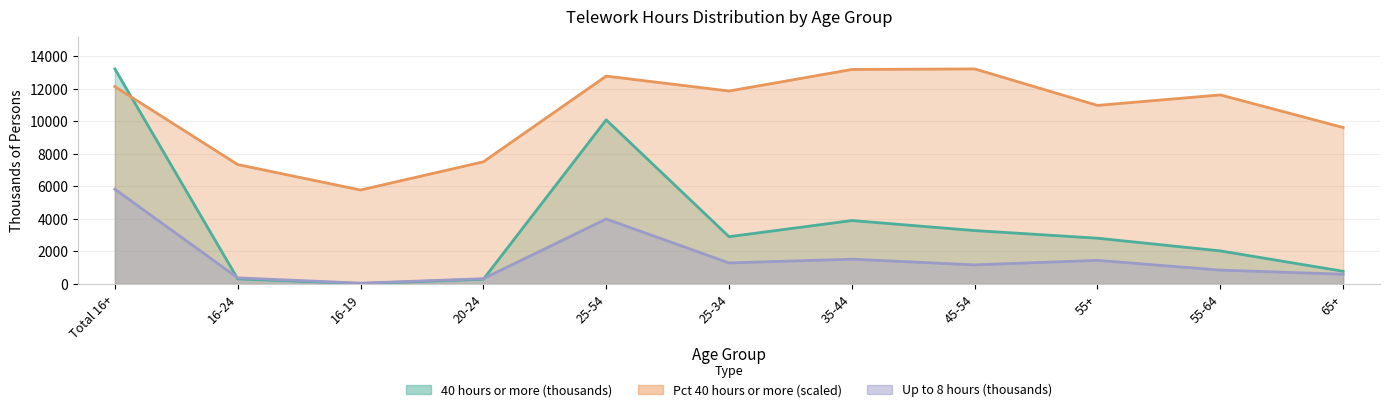

List the labels in order of Up to 8 hours (thousands) value, smallest first.

16-19, 20-24, 16-24, 65+, 55-64, 45-54, 25-34, 55+, 35-44, 25-54, Total 16+